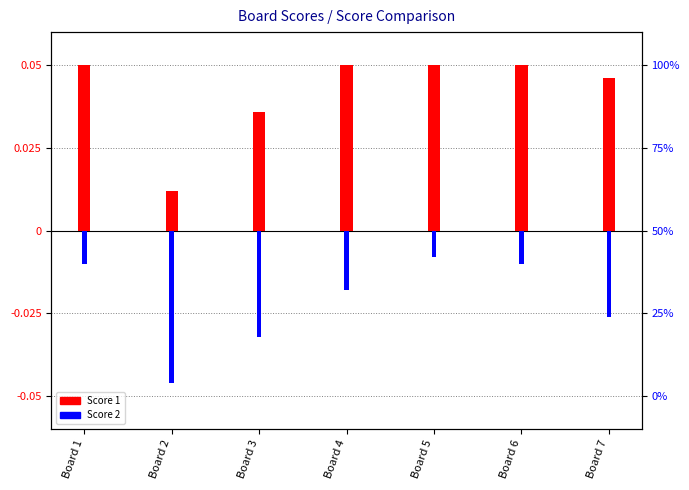

Count the Score 1 values in the range 0 to 1.

7